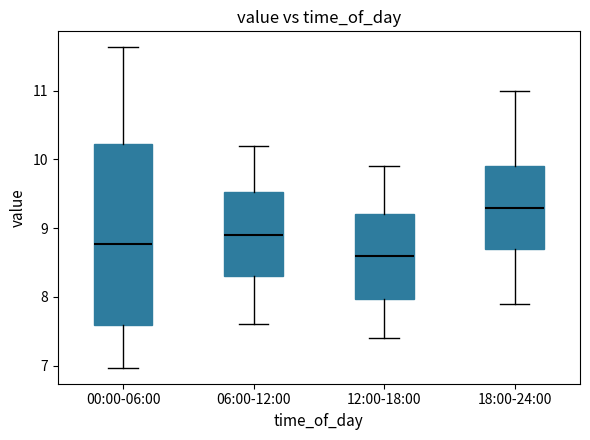

Which box has the highest median line?

18:00-24:00